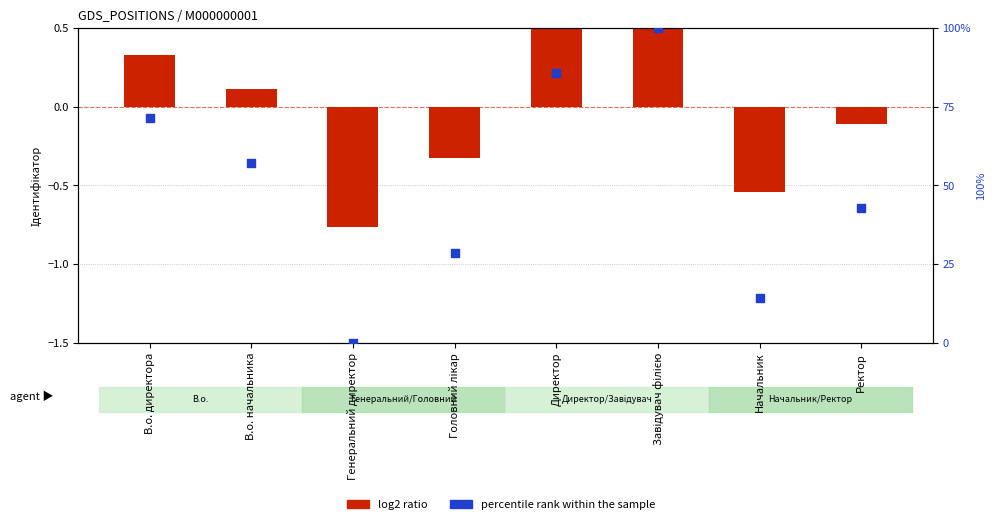

At how many categories does at least one series exceed 73?

2